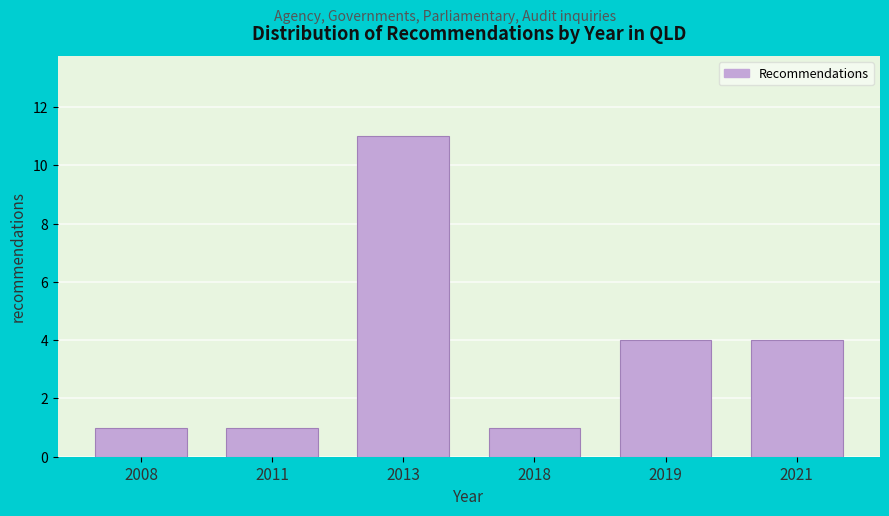

Reading left to right, list all the values displayed in this chart.

2008=1	2011=1	2013=11	2018=1	2019=4	2021=4